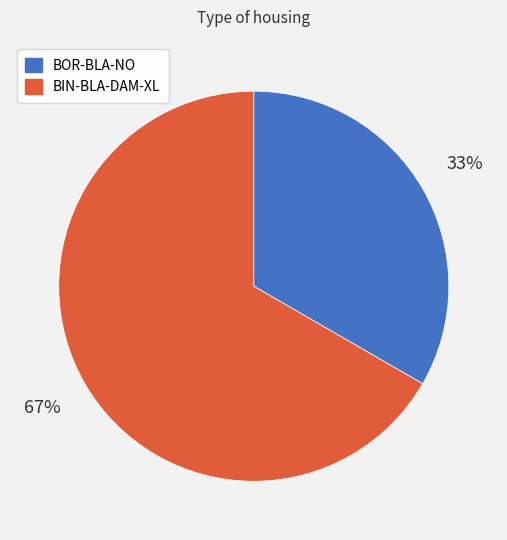

Which category has the biggest portion of the pie?

BIN-BLA-DAM-XL